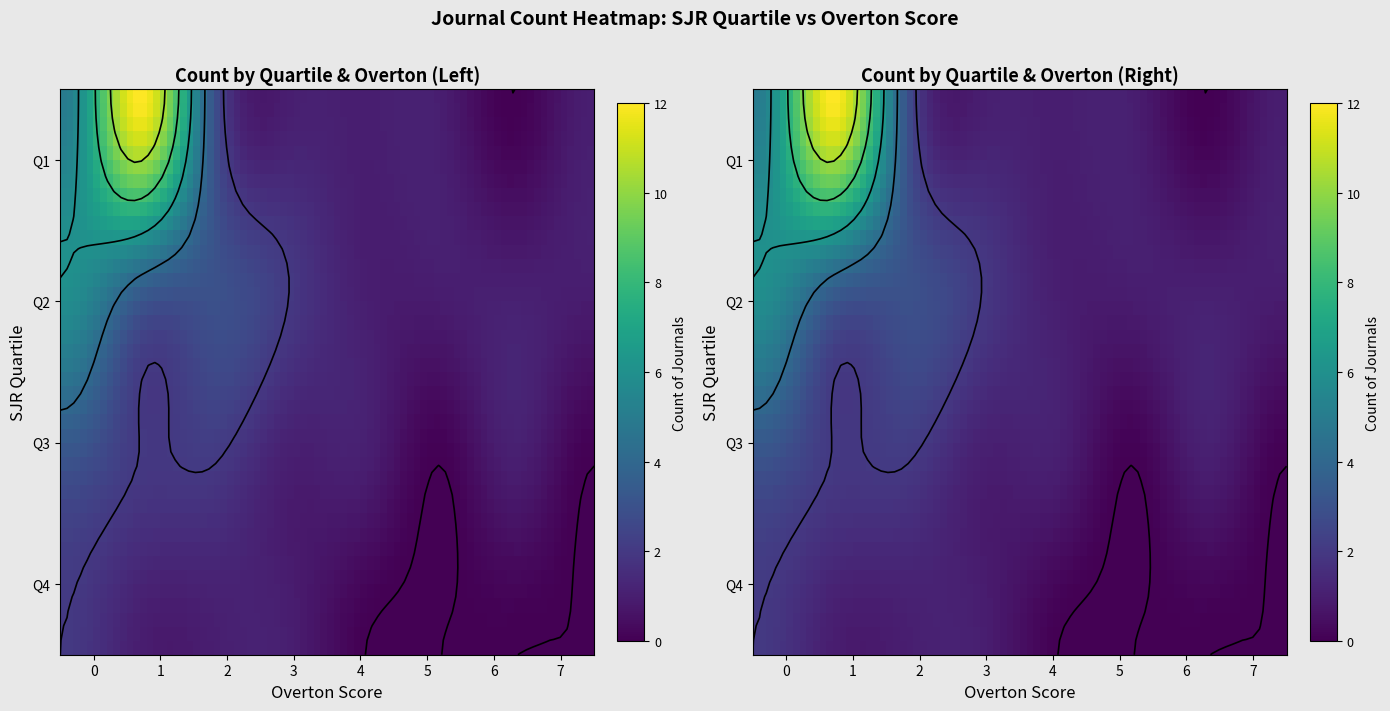

Reading right to left, transcribe all the data shown in this chart.

Q1: 7=1	6=0	5=1	4=1	3=1	2=3	1=12	0=5
Q2: 7=1	6=1	5=1	4=1	3=2	2=3	1=4	0=6
Q3: 7=0	6=1	5=0	4=1	3=1	2=2	1=2	0=3
Q4: 7=0	6=0	5=0	4=0	3=1	2=1	1=1	0=2